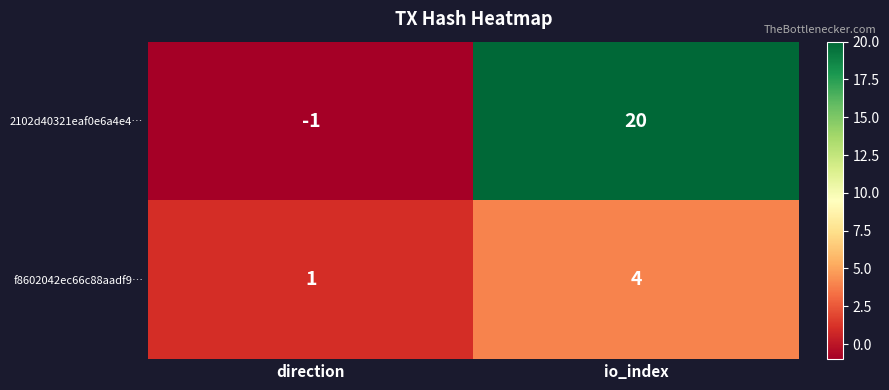

What is the difference between the highest and lowest values at direction?

2